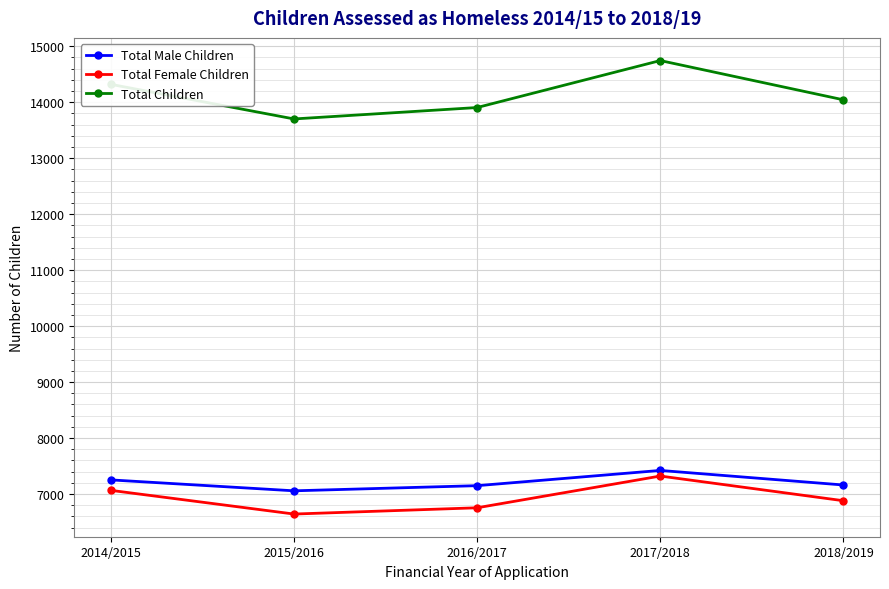

True or false: Total Female Children has more than 2 interior local peaks.

False